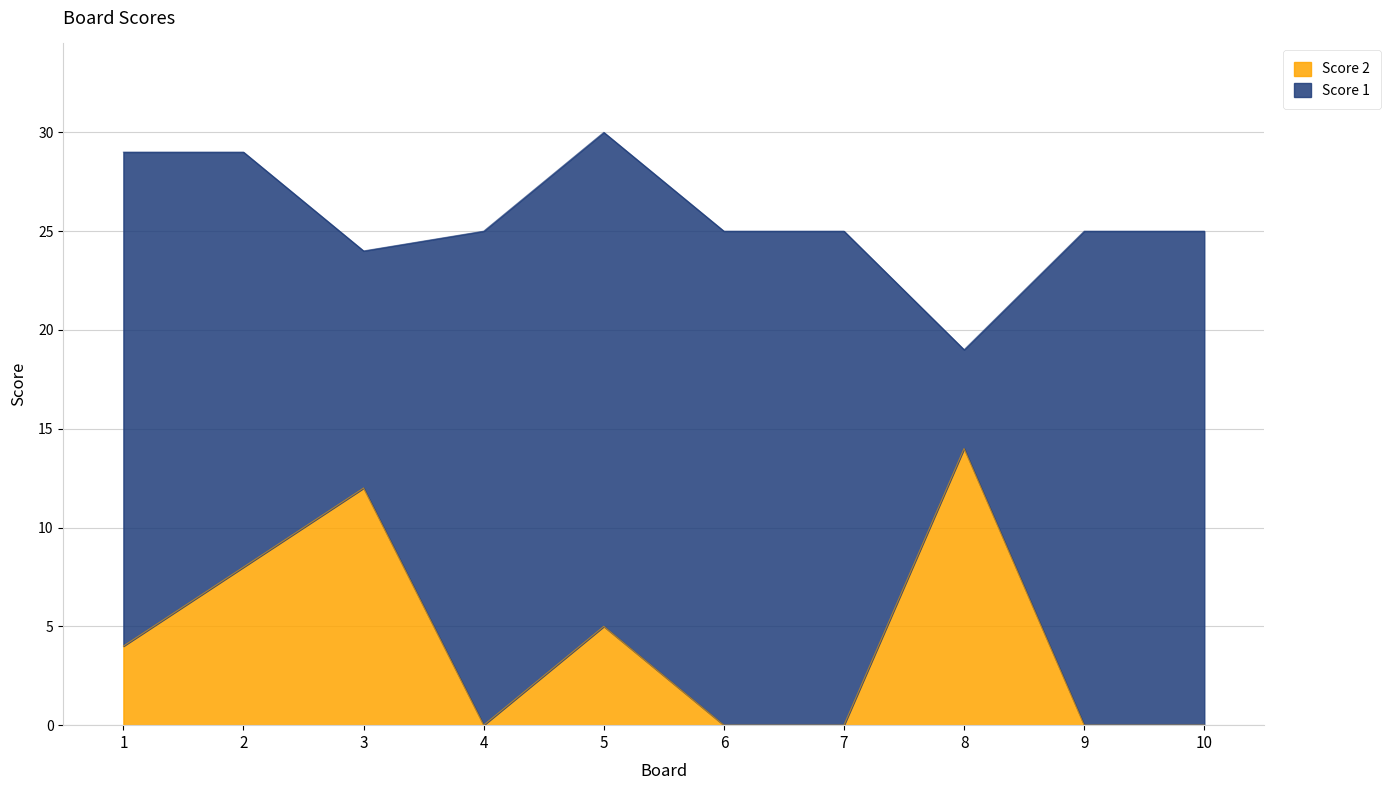

What is the difference between the maximum and minimum values?

14